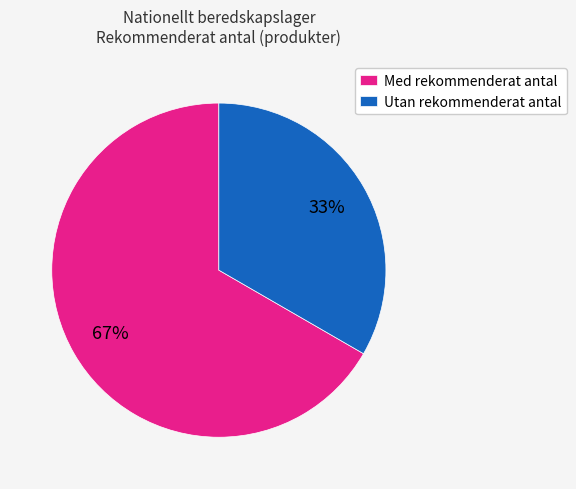

To the nearest percent, what is the average slice percentage?

50%